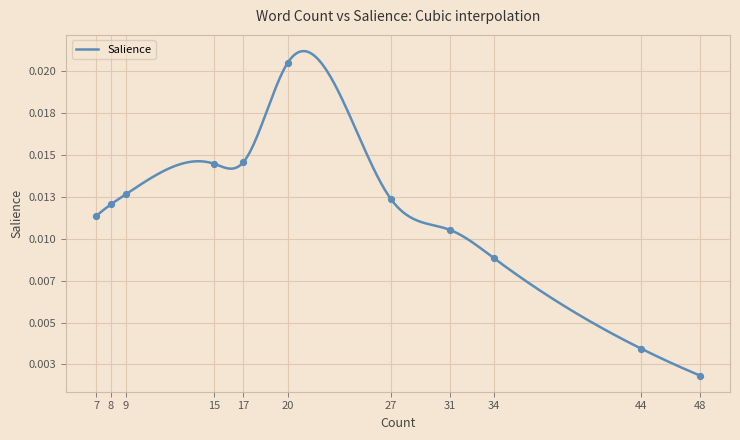

Which has a higher value, 15 or 27?

15